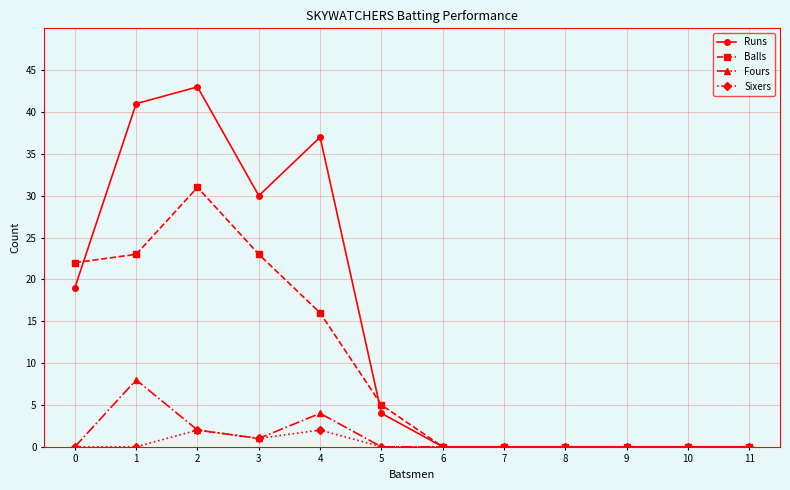

Is it true that Sixers equals 0 at 0?

True